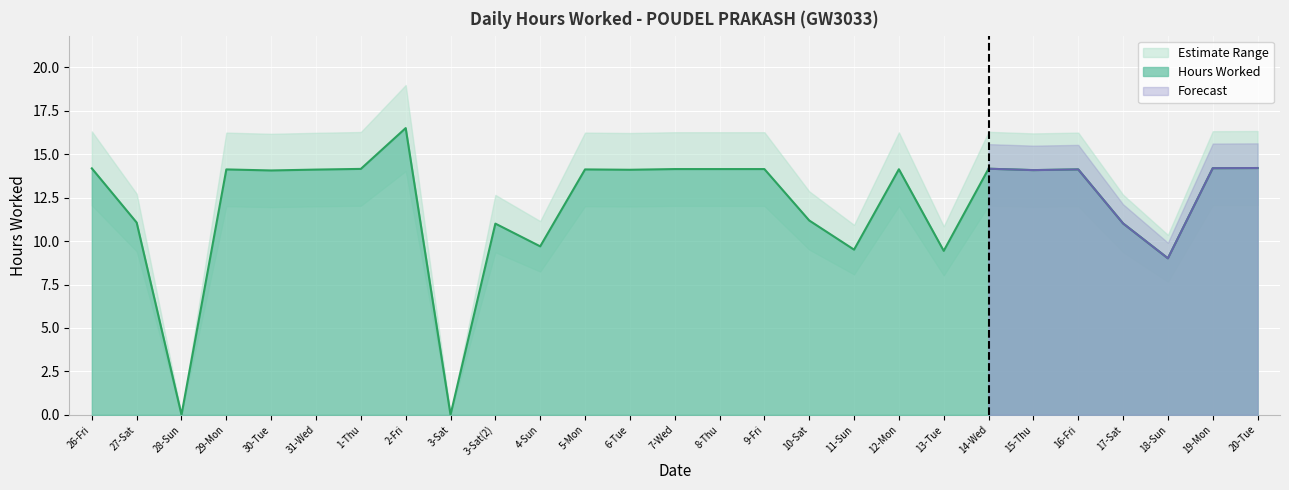

True or false: Hours Worked has a value of 14.1 at 5-Mon.

True